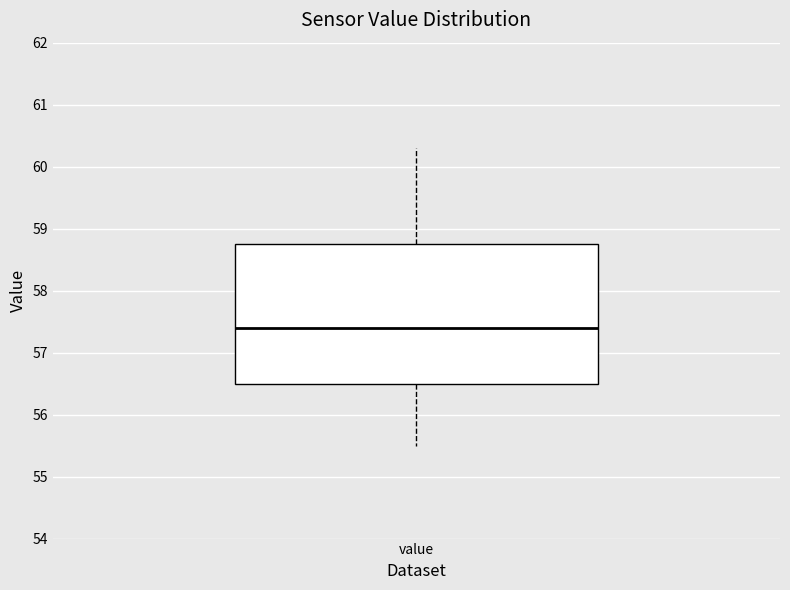

Read this box plot against the y-axis: the position of the median line, the range covered by the box, and the ends of both whiskers. The values are not printed on the chart, so give them approximately, as read against the axis.

median 57.4, box 56.5 to 58.8, whiskers 55.5 to 60.3